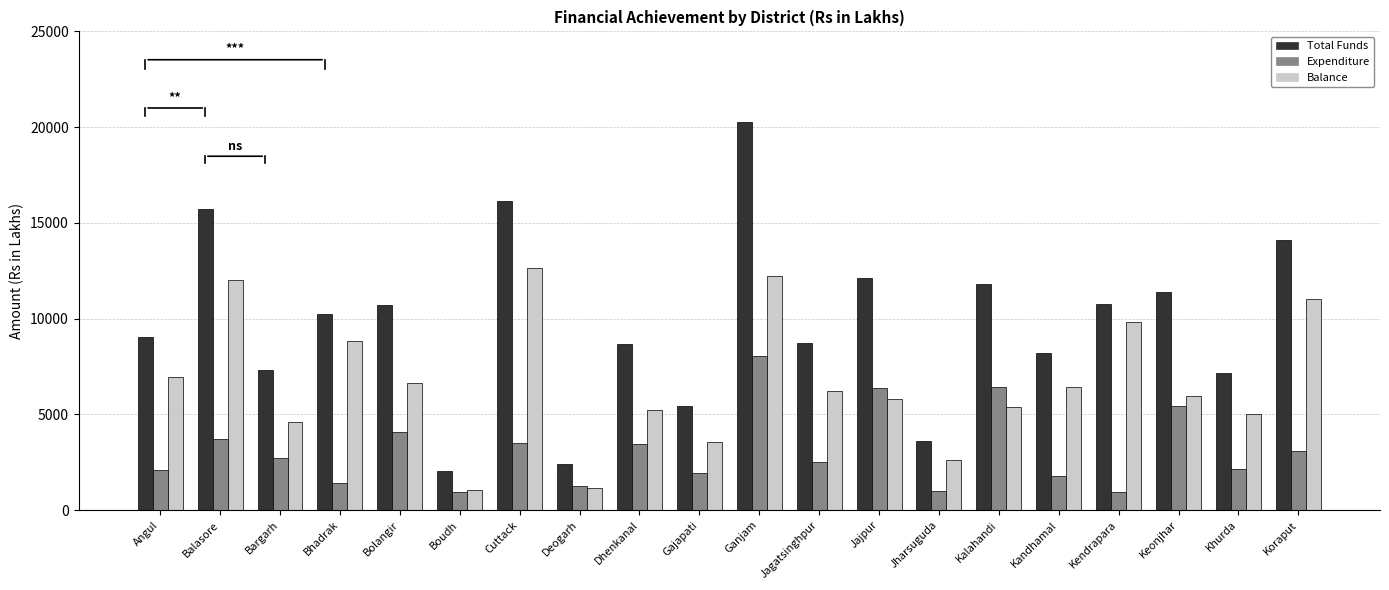

Which series has the widest spread of values?

Total Funds